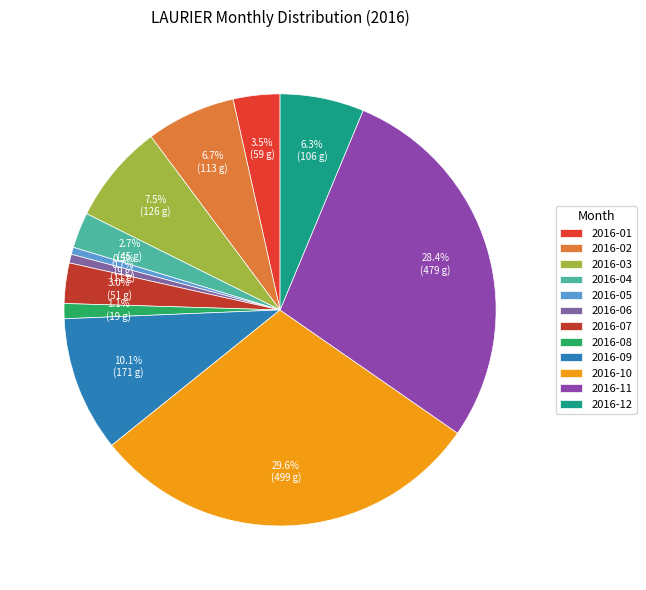

How many slices are in this pie chart?

12